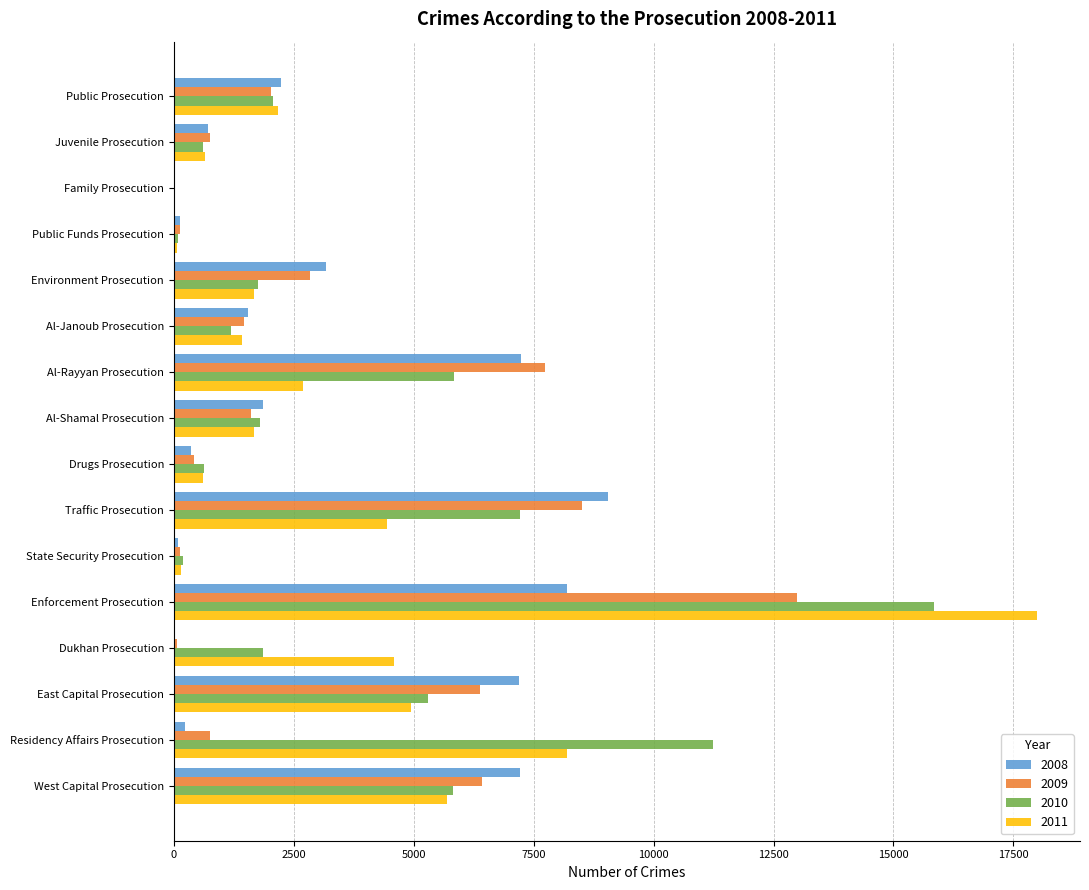

Is the value of 2011 at Enforcement Prosecution greater than the value of 2010 at Family Prosecution?

Yes